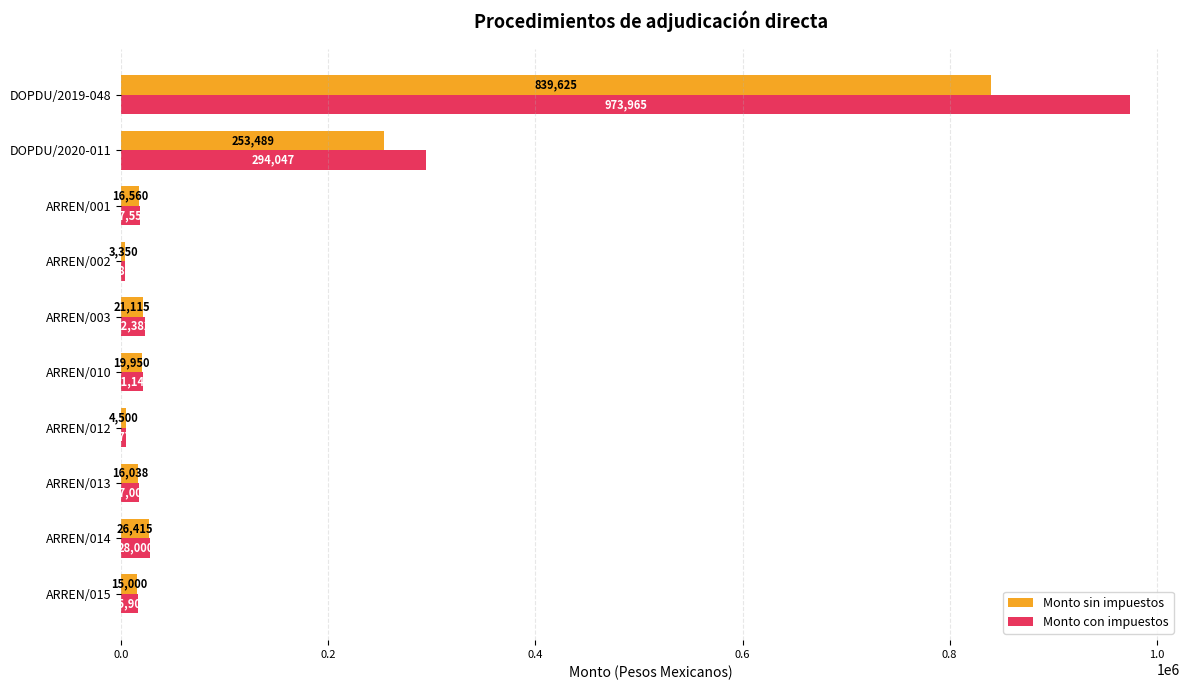

At which label is Monto con impuestos closest to 488925?

DOPDU/2020-011